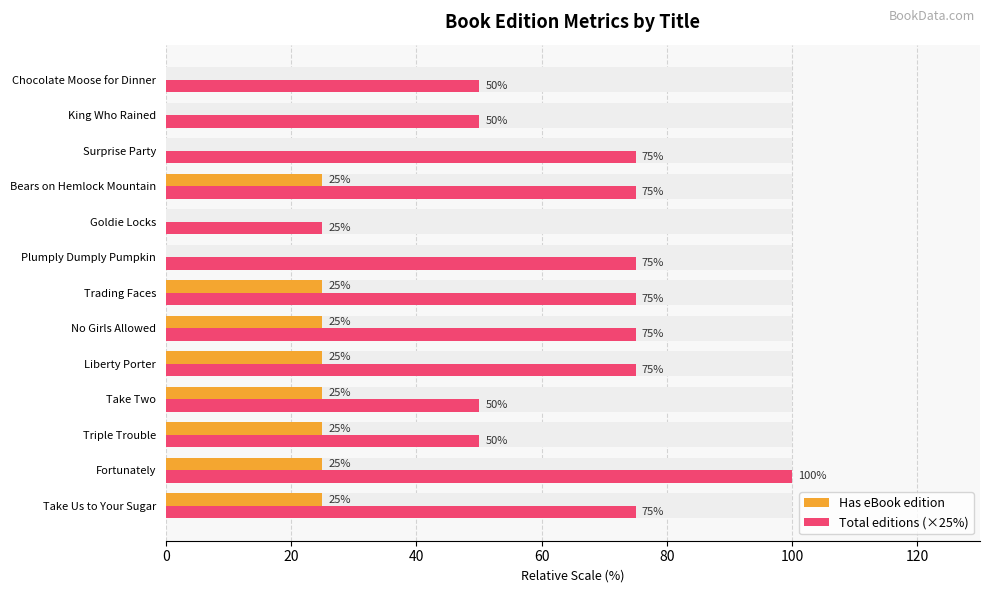

What is the maximum value for Total editions (×25%)?

100